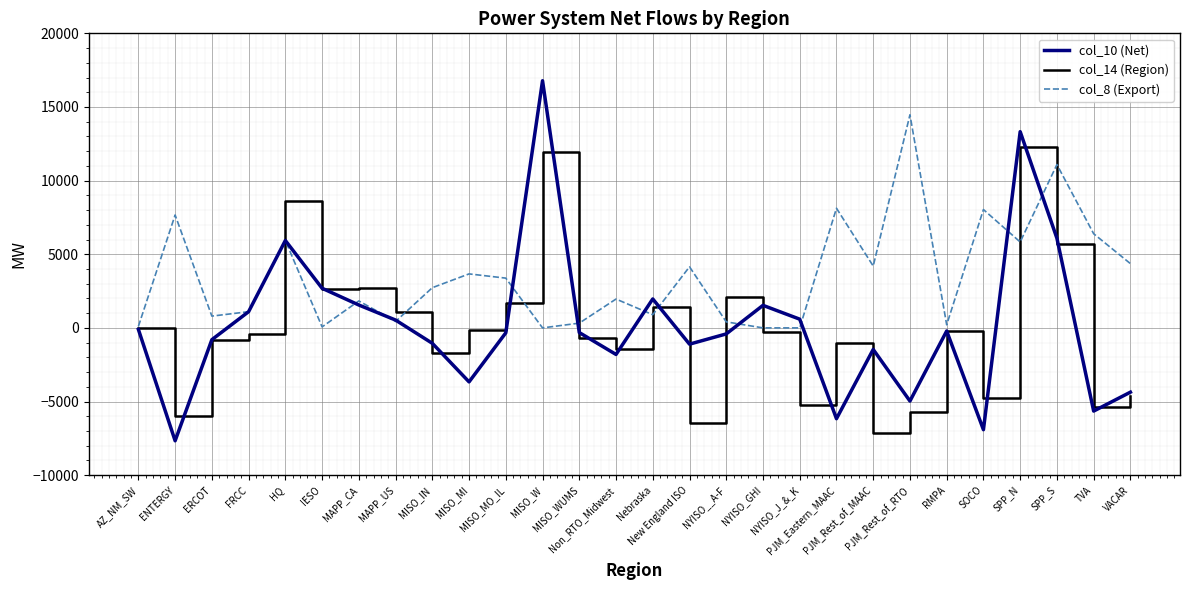

Which series has the widest spread of values?

col_10 (Net)